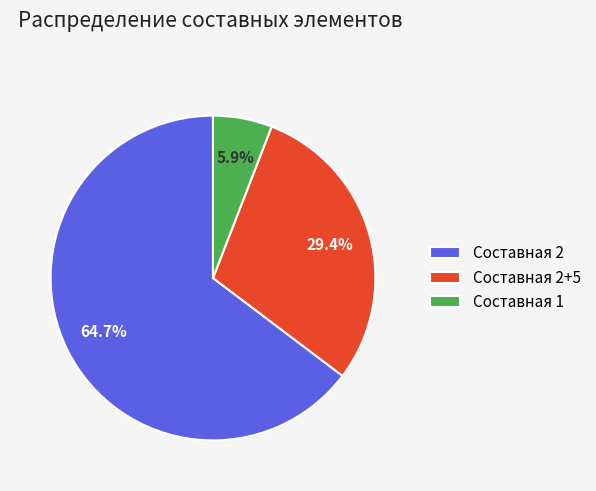

Rank the categories by value from lowest to highest.

Составная 1, Составная 2+5, Составная 2